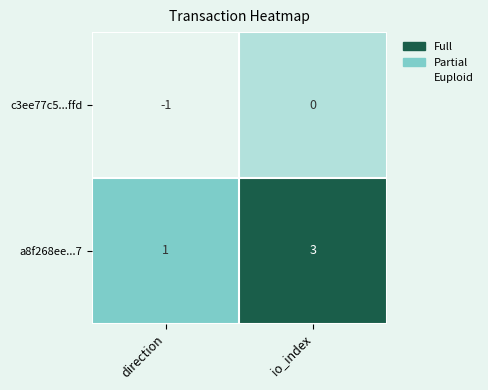

Reading right to left, transcribe all the data shown in this chart.

c3ee77c5...ffd: 0	-1
a8f268ee...7: 3	1